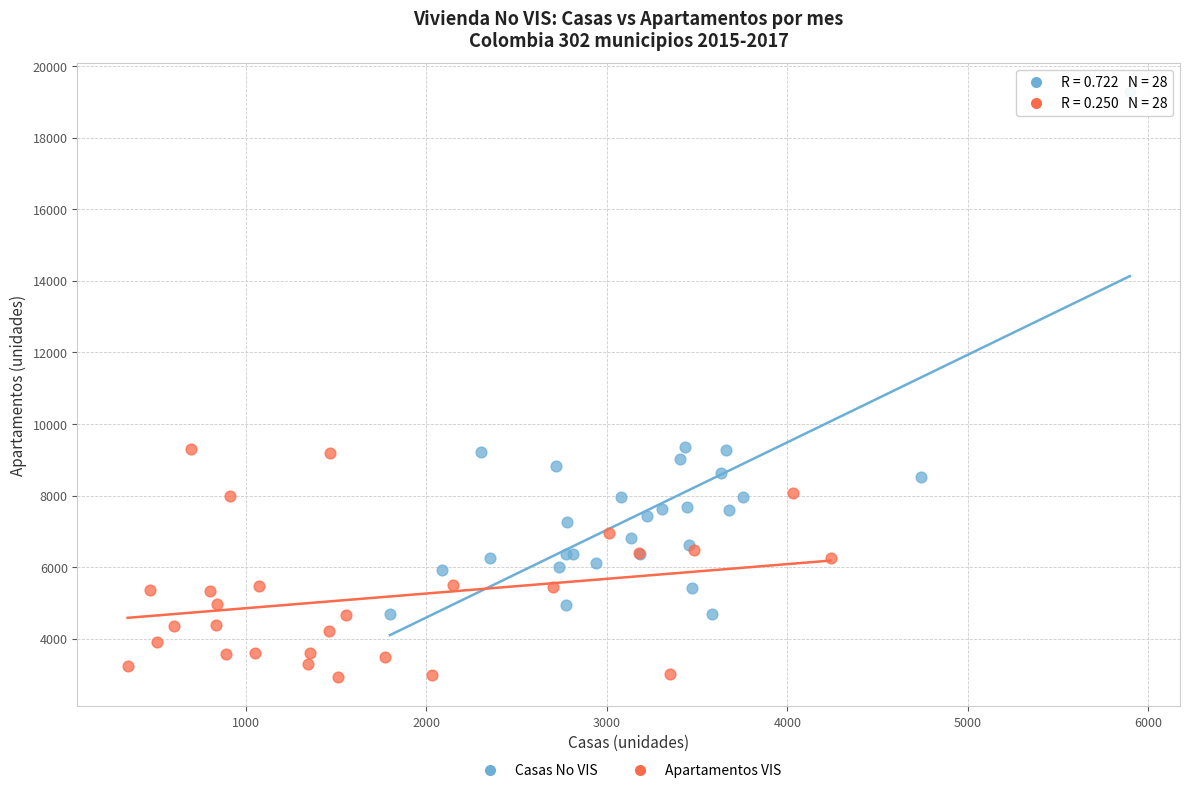

Which series reaches the maximum Y coordinate?

Casas No VIS